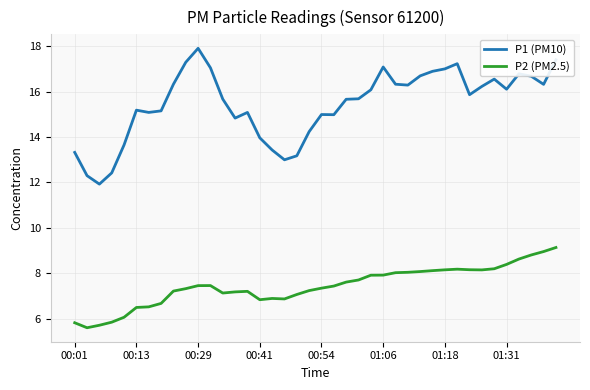

Which series has the largest total across all categories?

P1 (PM10)